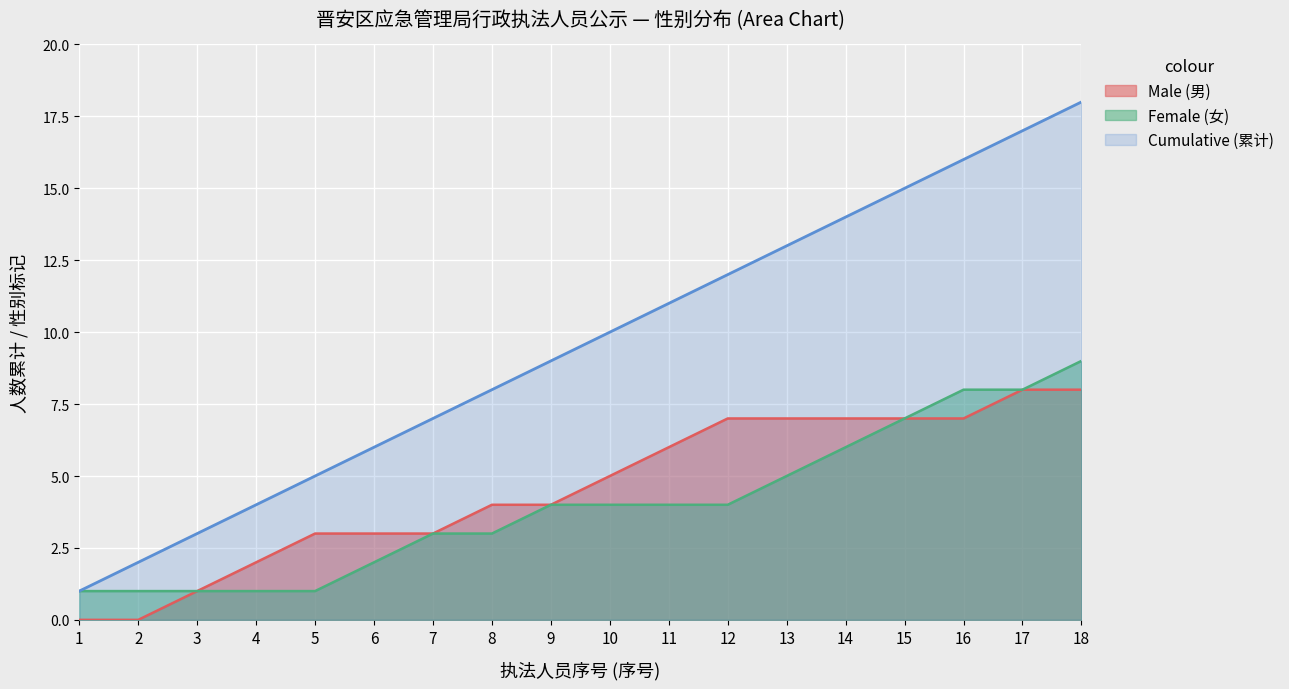

What is the maximum value shown in the chart?

18